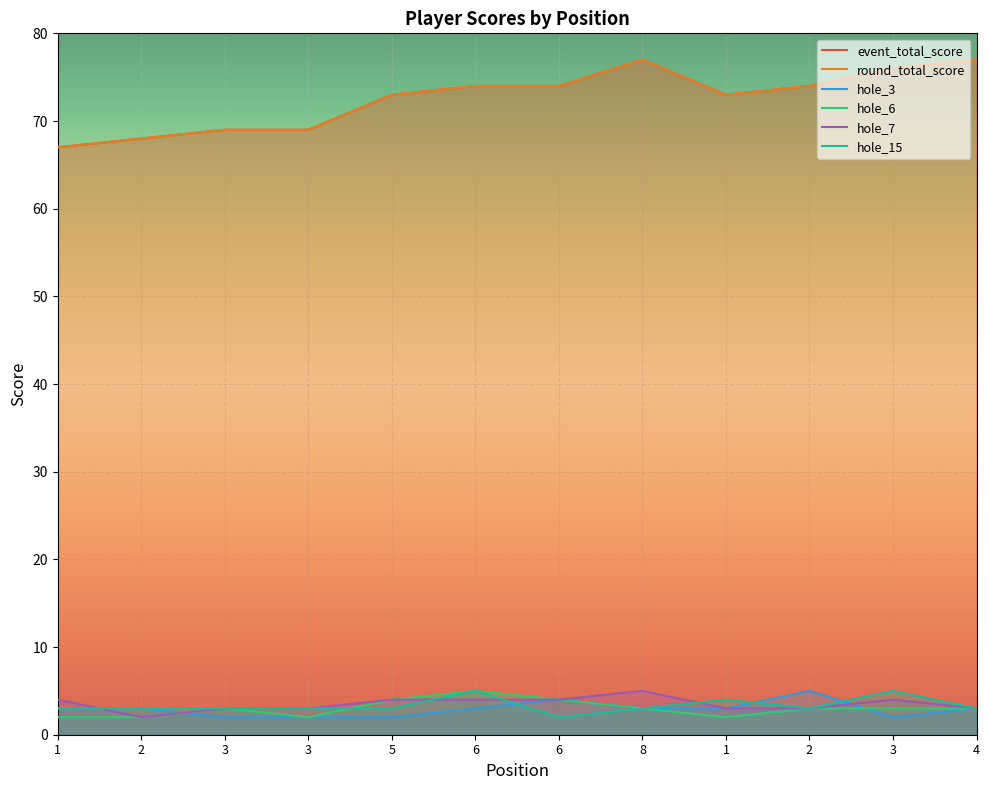

What is the minimum value shown in the chart?

2